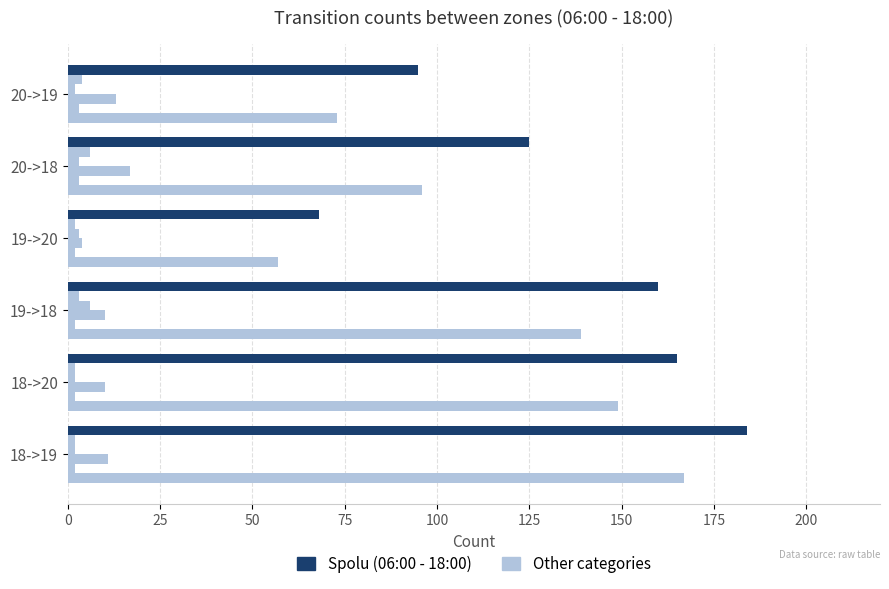

Count the number of data series in this chart.

6